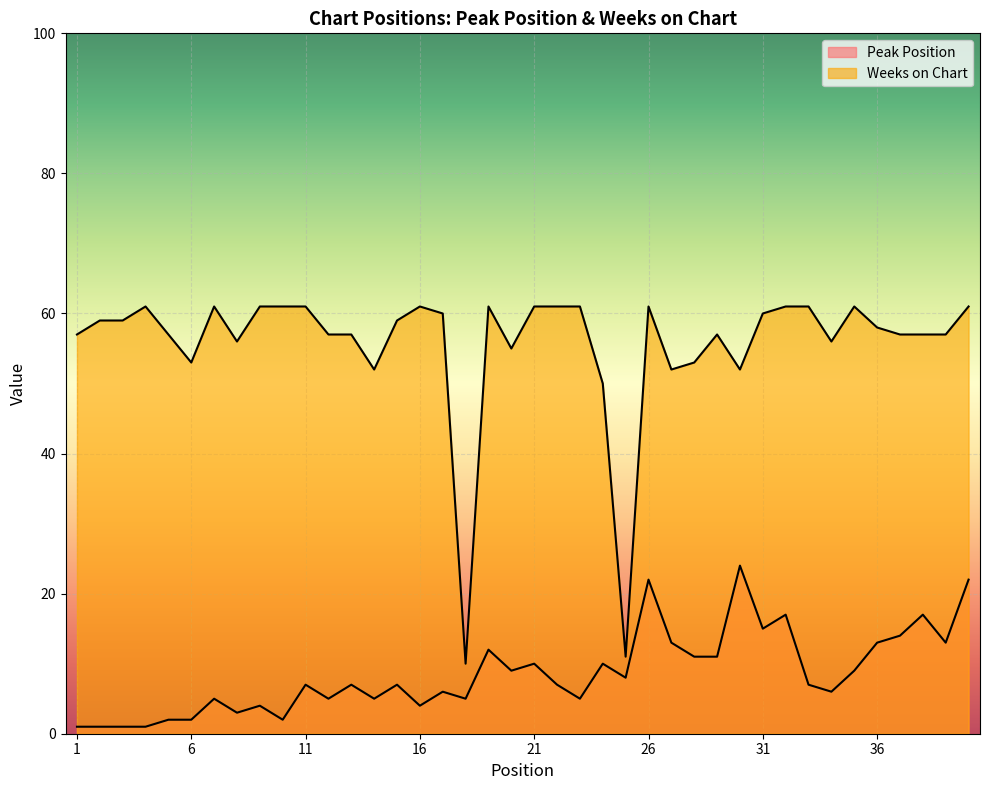

The Peak Position series shows 9 at 20. True or false?

True